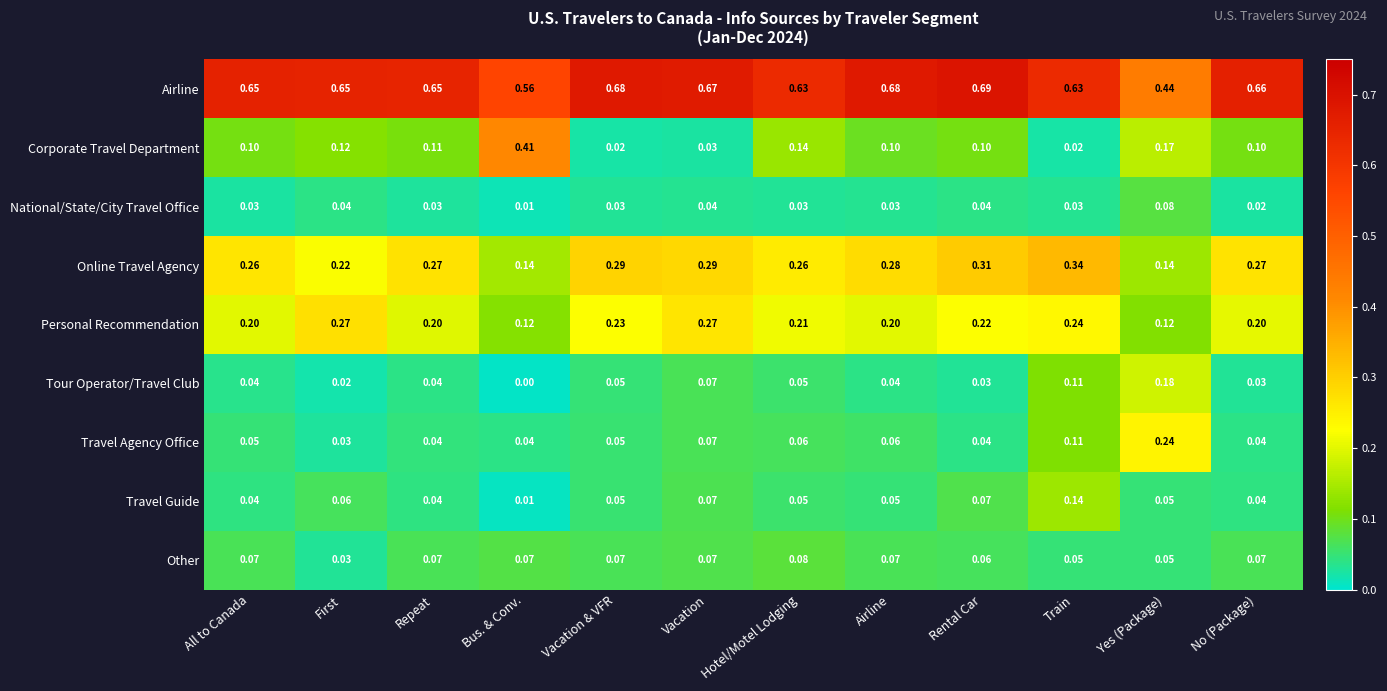

At which label does Airline reach its minimum?

Yes (Package)